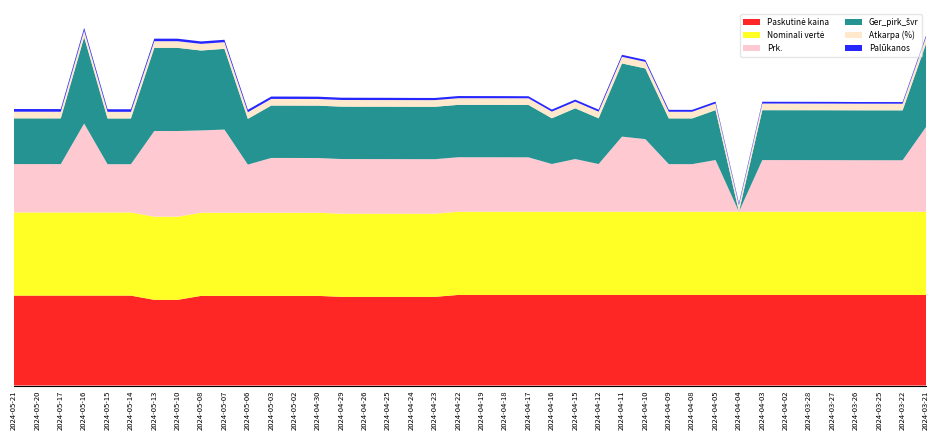

Reading right to left, what are all the values shown in this chart?

Ger_pirk_švr: 100.0	60.0	60.0	60.0	60.0	60.0	60.0	60.0	0.0	60.0	55.0	55.0	85.0	88.0	55.0	61.0	55.0	63.0	63.0	63.0	63.0	63.0	63.0	63.0	63.0	63.0	63.0	63.0	63.0	55.0	97.1	96.1	100.0	100.0	55.0	55.0	103.8	55.0	55.0	55.0
Prk.: 101.9	62.0	62.0	62.0	62.1	62.1	62.1	62.2	0.0	62.2	57.3	57.3	87.3	90.4	57.4	63.4	57.4	65.5	65.5	65.6	65.6	65.6	65.6	65.7	65.7	65.8	65.8	65.8	65.9	57.9	100.0	99.0	103.0	103.0	58.1	58.1	107.0	58.2	58.2	58.2
Paskutinė kaina: 108.9	108.9	108.9	108.9	108.9	108.9	108.9	108.9	108.9	108.9	108.9	108.9	108.9	108.9	108.9	108.9	108.9	108.9	108.9	108.9	108.9	106.6	106.6	106.6	106.6	106.6	107.8	107.8	107.8	107.8	107.8	107.8	103.0	103.0	108.1	108.1	108.1	108.1	108.1	108.1
Atkarpa (%): 8.0	8.0	8.0	8.0	8.0	8.0	8.0	8.0	8.0	8.0	8.0	8.0	8.0	8.0	8.0	8.0	8.0	8.0	8.0	8.0	8.0	8.0	8.0	8.0	8.0	8.0	8.0	8.0	8.0	8.0	8.0	8.0	8.0	8.0	8.0	8.0	8.0	8.0	8.0	8.0
Nominali vertė: 100.0	100.0	100.0	100.0	100.0	100.0	100.0	100.0	100.0	100.0	100.0	100.0	100.0	100.0	100.0	100.0	100.0	100.0	100.0	100.0	100.0	100.0	100.0	100.0	100.0	100.0	100.0	100.0	100.0	100.0	100.0	100.0	100.0	100.0	100.0	100.0	100.0	100.0	100.0	100.0
Palūkanos: 1.9	2.0	2.0	2.0	2.1	2.1	2.1	2.2	2.2	2.2	2.3	2.3	2.3	2.4	2.4	2.4	2.4	2.5	2.5	2.6	2.6	2.6	2.6	2.7	2.7	2.8	2.8	2.8	2.9	2.9	2.9	2.9	3.0	3.0	3.1	3.1	3.2	3.2	3.2	3.2